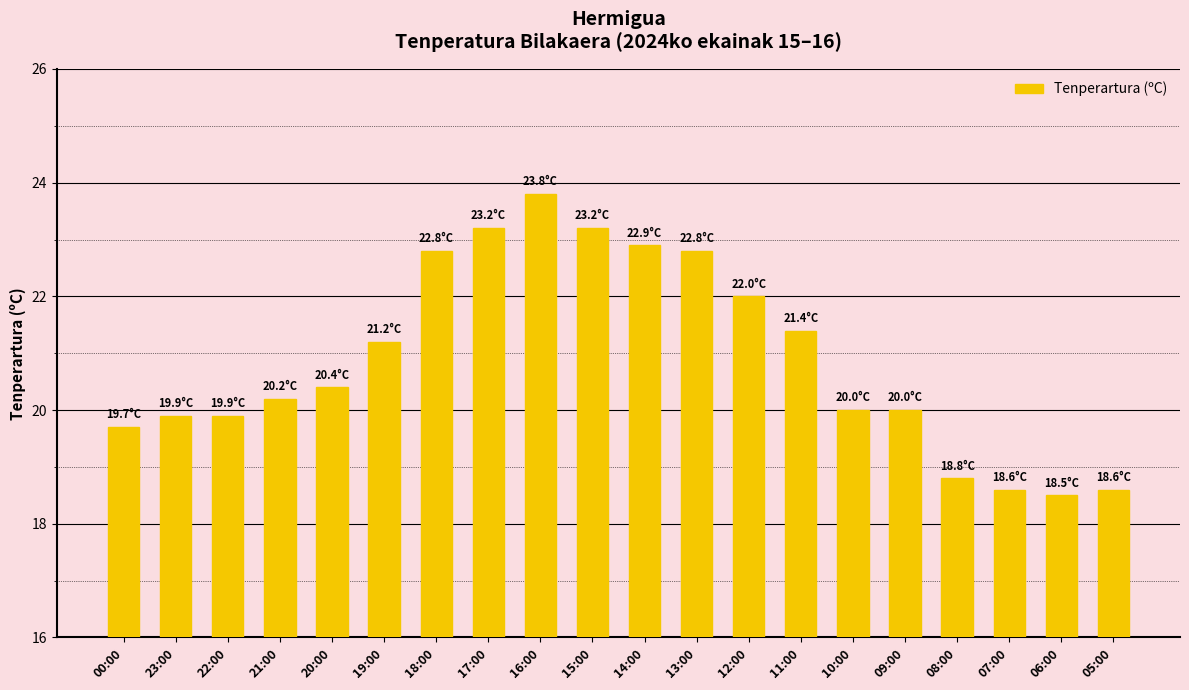

What is the greatest value displayed?

23.8